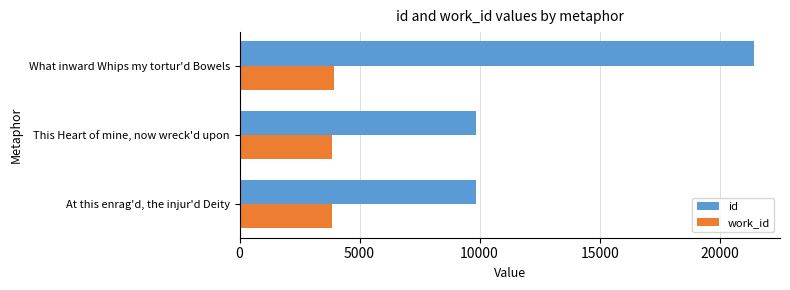

List the labels in order of id value, largest first.

What inward Whips my tortur'd Bowels, This Heart of mine, now wreck'd upon, At this enrag'd, the injur'd Deity